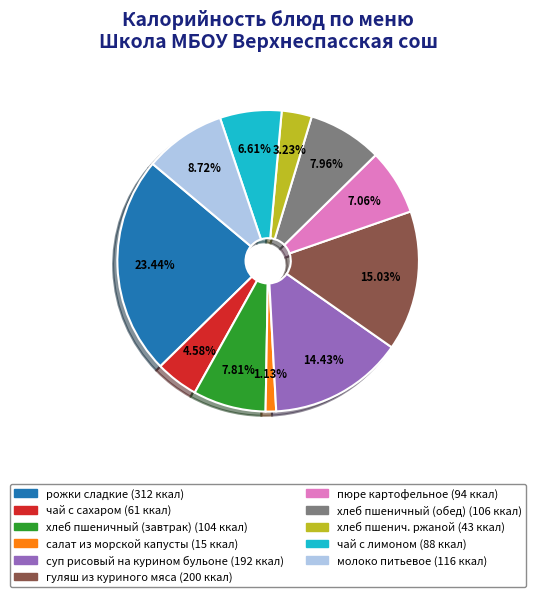

Rank the categories by value from lowest to highest.

салат из морской капусты, хлеб пшенич. ржаной, чай с сахаром, чай с лимоном, пюре картофельное, хлеб пшеничный (завтрак), хлеб пшеничный (обед), молоко питьевое, суп рисовый на курином бульоне, гуляш из куриного мяса, рожки сладкие